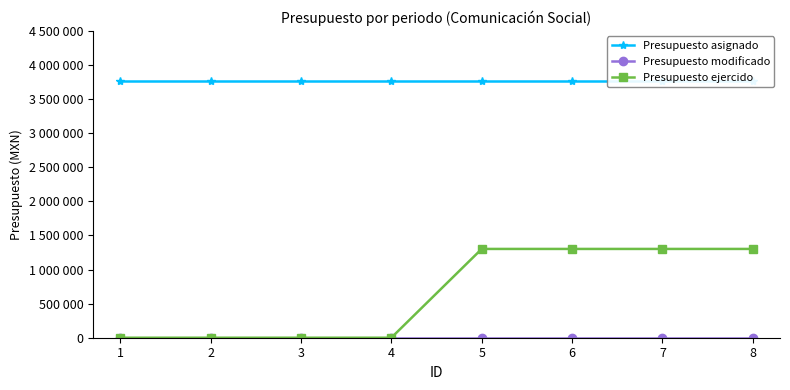

Which series has the largest total across all categories?

Presupuesto asignado